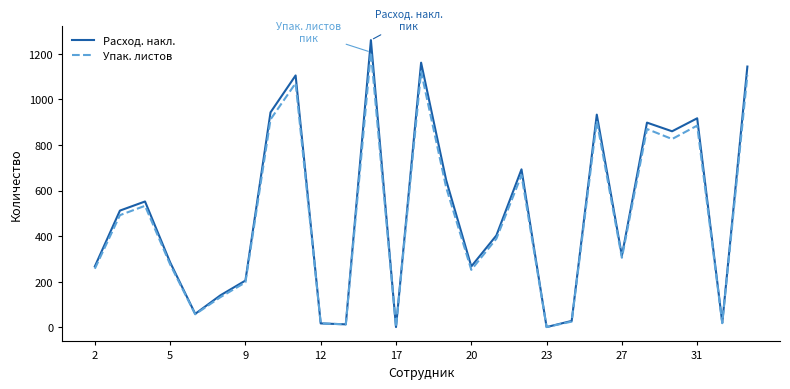

Which series has the widest spread of values?

Расход. накл.